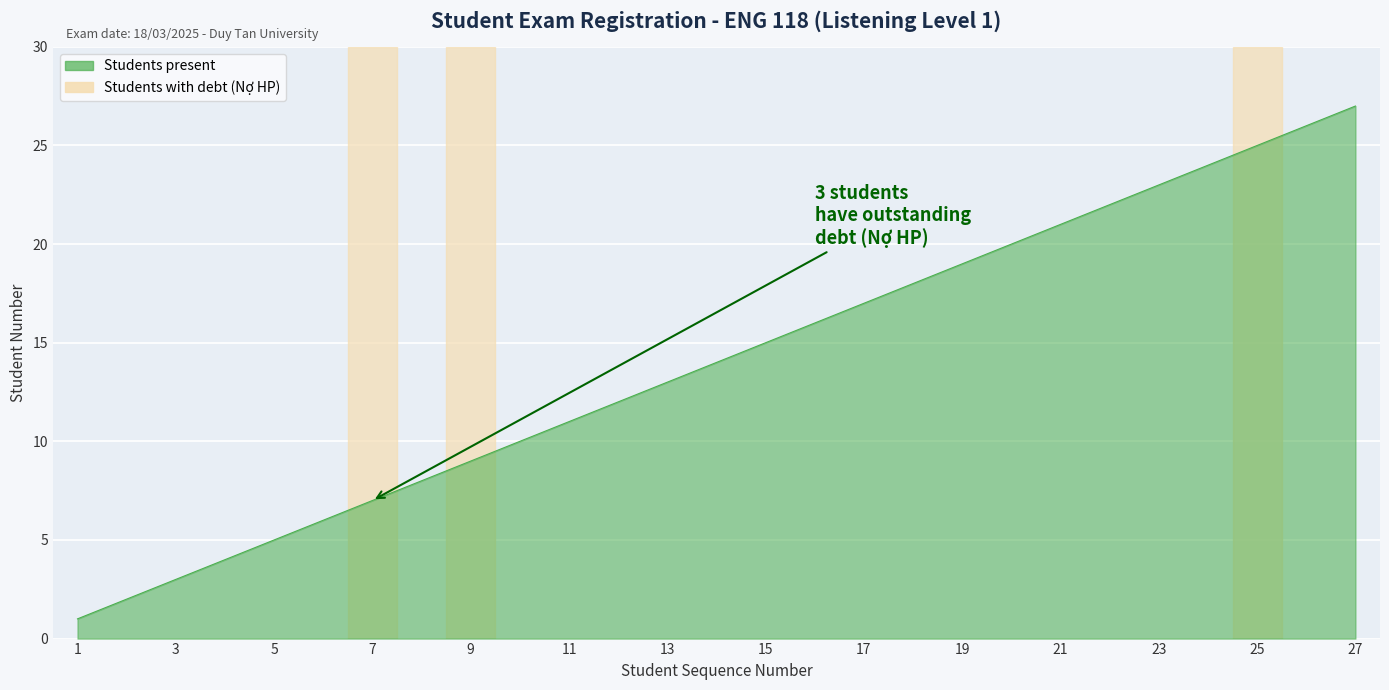

What is the difference between the maximum and minimum values?

26